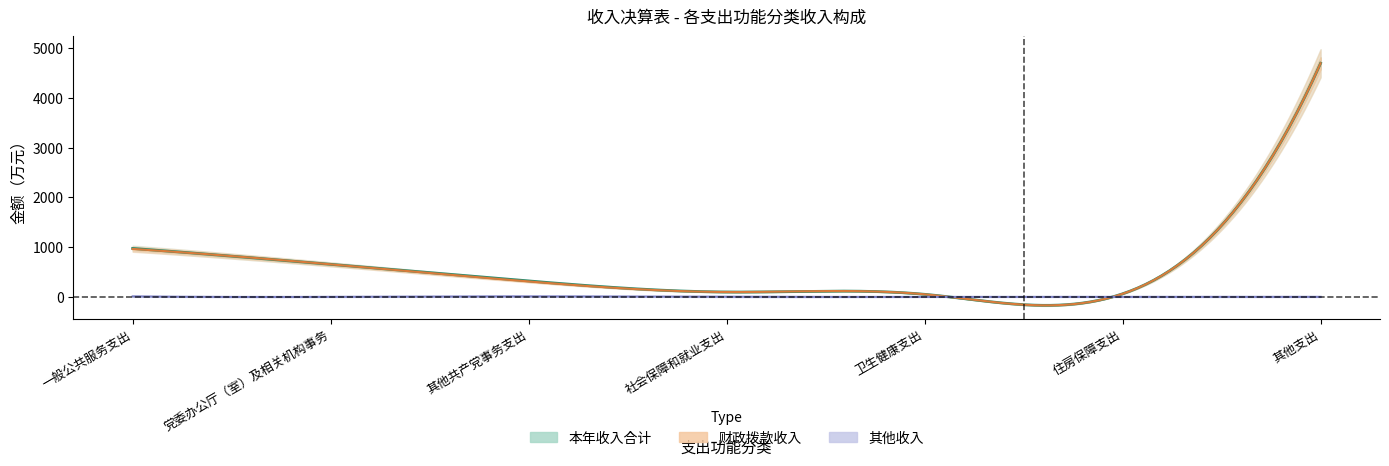

Rank the categories by 其他收入 value from highest to lowest.

一般公共服务支出, 其他共产党事务支出, 其他支出, 党委办公厅（室）及相关机构事务, 社会保障和就业支出, 卫生健康支出, 住房保障支出